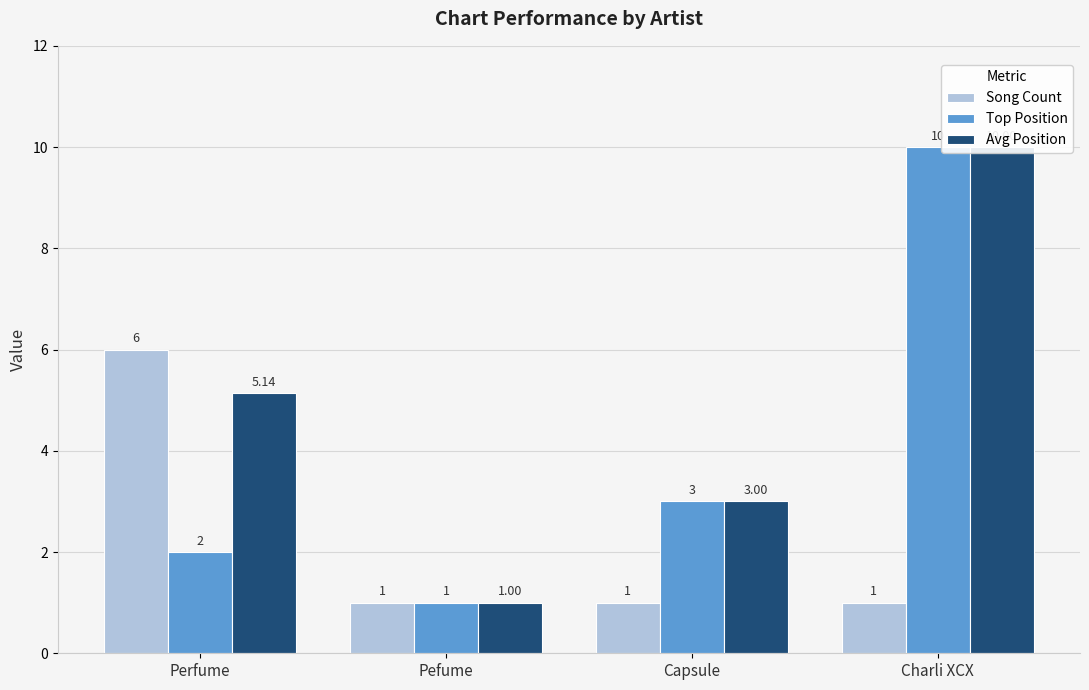

How many series are shown in this chart?

3